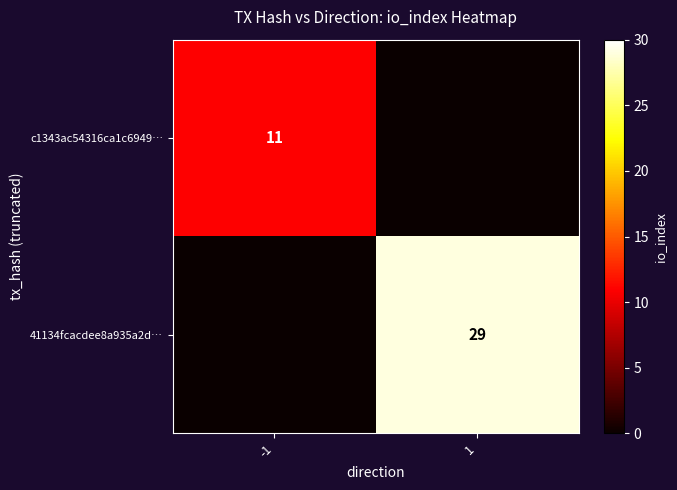

True or false: 41134fcacdee8a935a2d… has a value of 29 at 1.

True